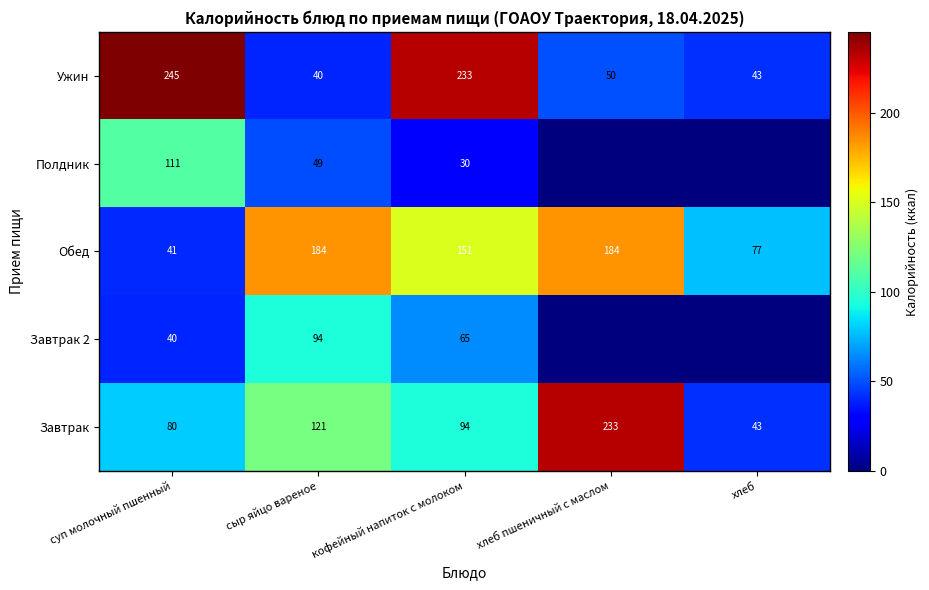

What is the sum of all Обед values?

637